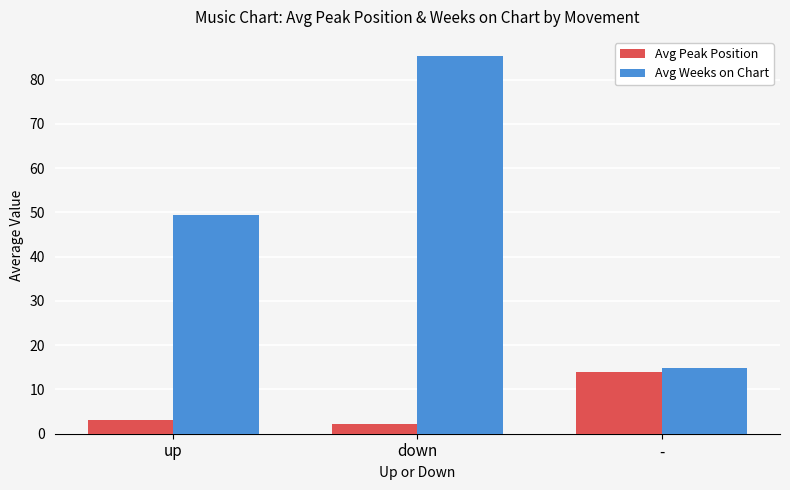

True or false: Avg Peak Position has a value of 2.2 at down.

True